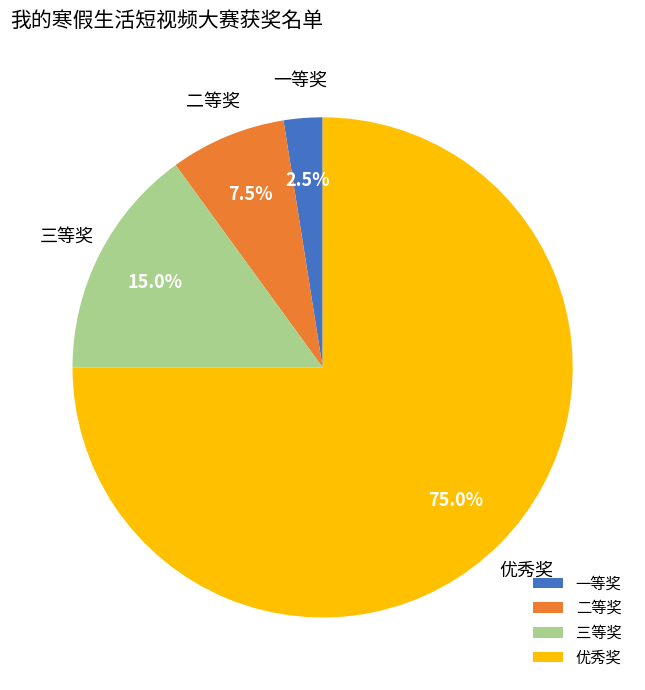

Between 二等奖 and 优秀奖, which is larger?

优秀奖